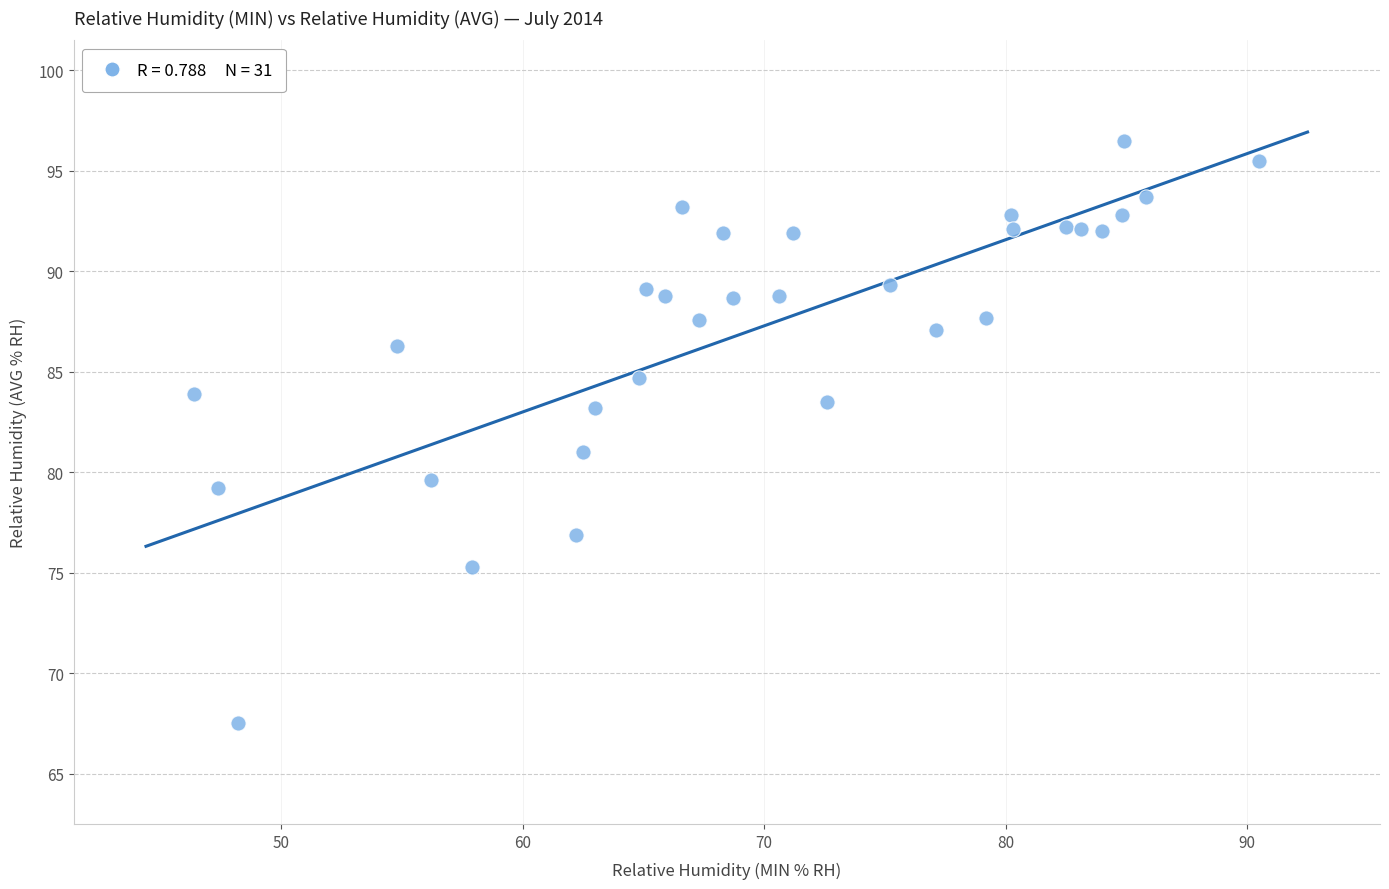

What is the range of X values (max minus min)?

44.1